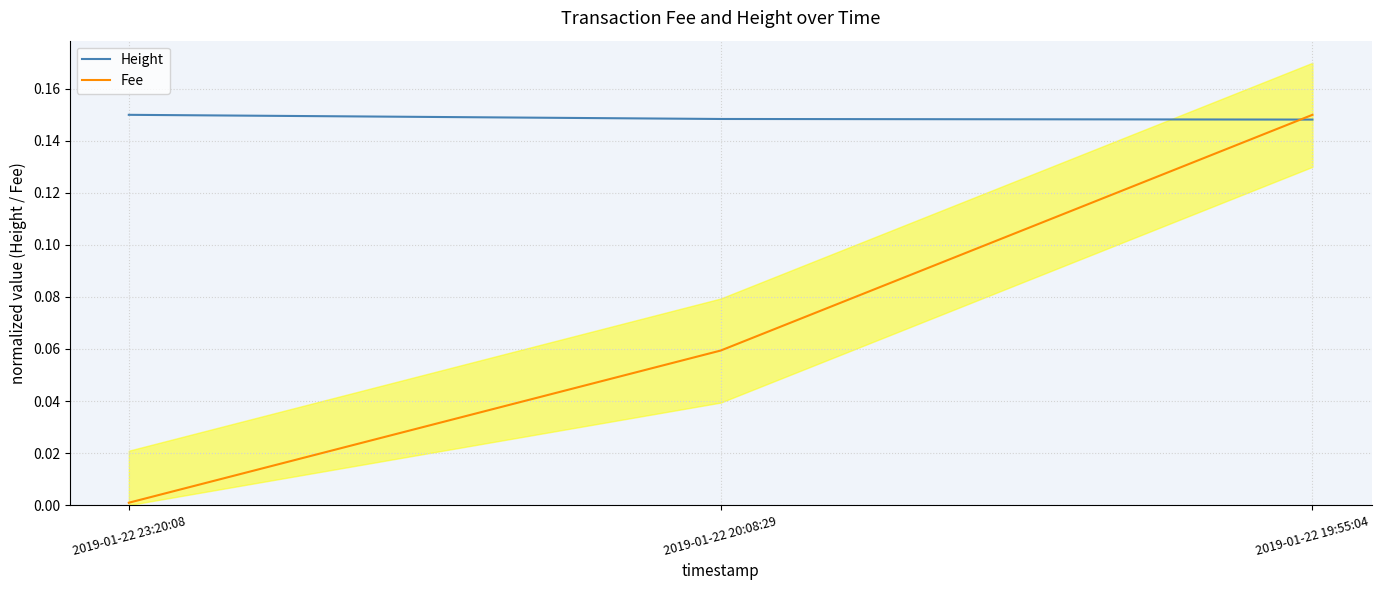

True or false: Fee has a value of 0.1 at 2019-01-22 19:55:04.

True